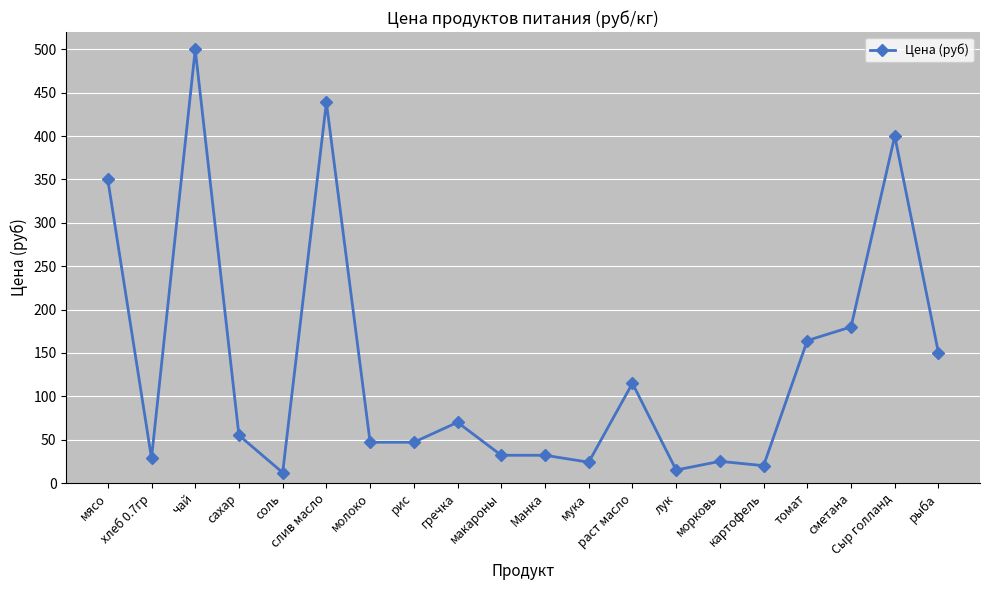

What is the difference between the maximum and minimum values?

488.0